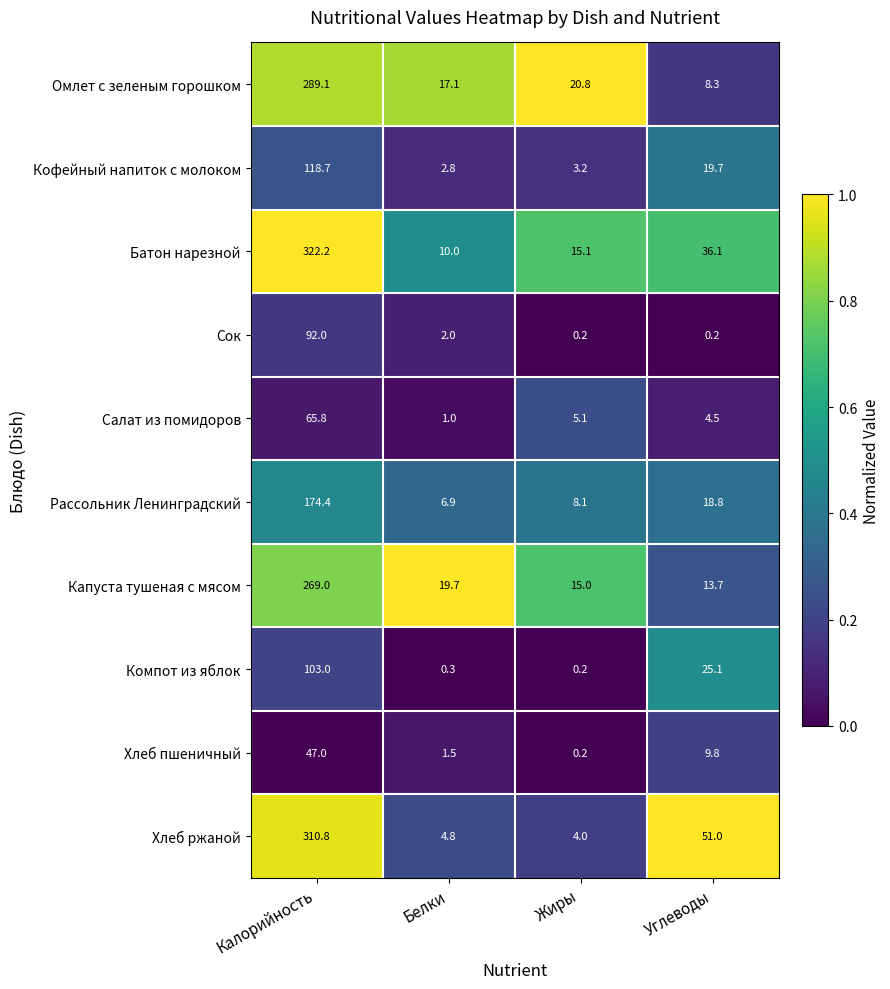

Which series has the largest total across all categories?

Батон нарезной